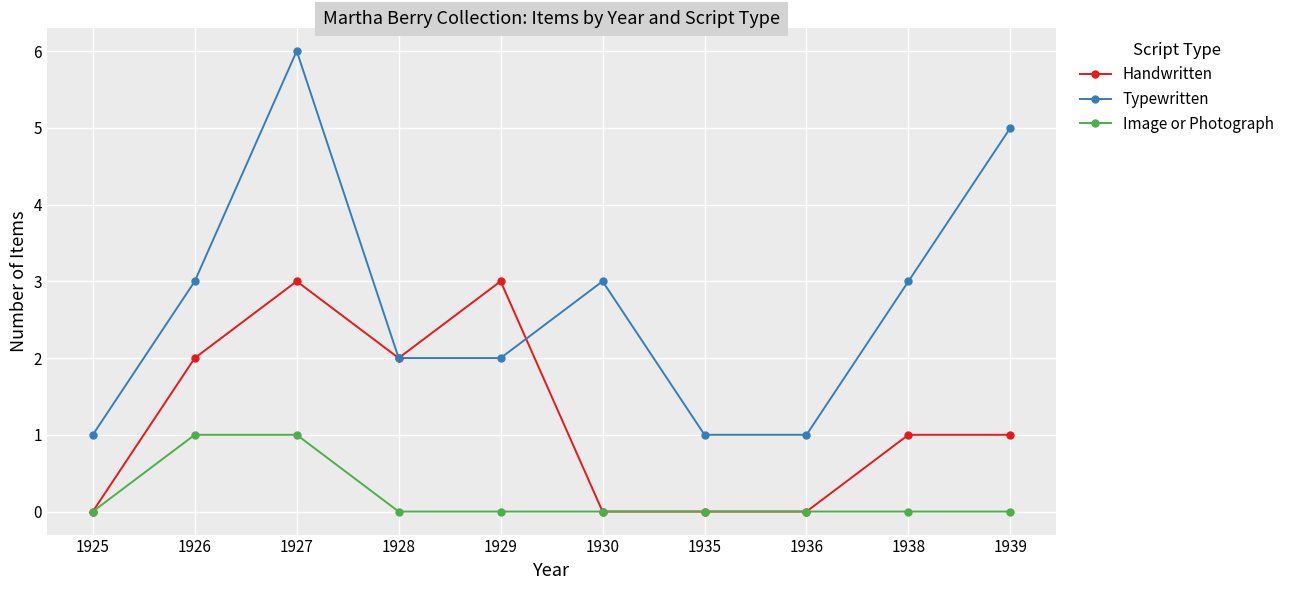

At how many categories does at least one series exceed 0?

10